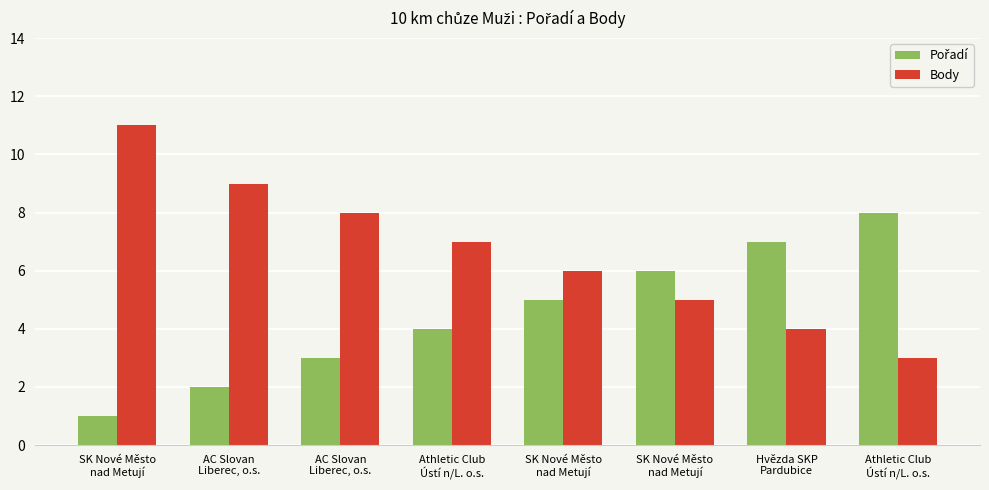

Read the Pořadí value at SK Nové Město
nad Metují.

1